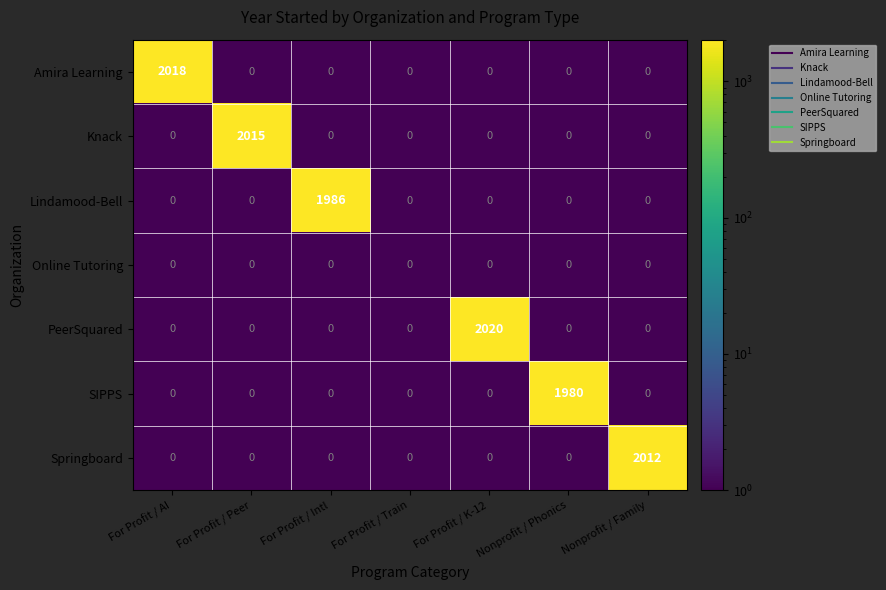

Is it true that Knack equals 1120 at For Profit / Peer?

False